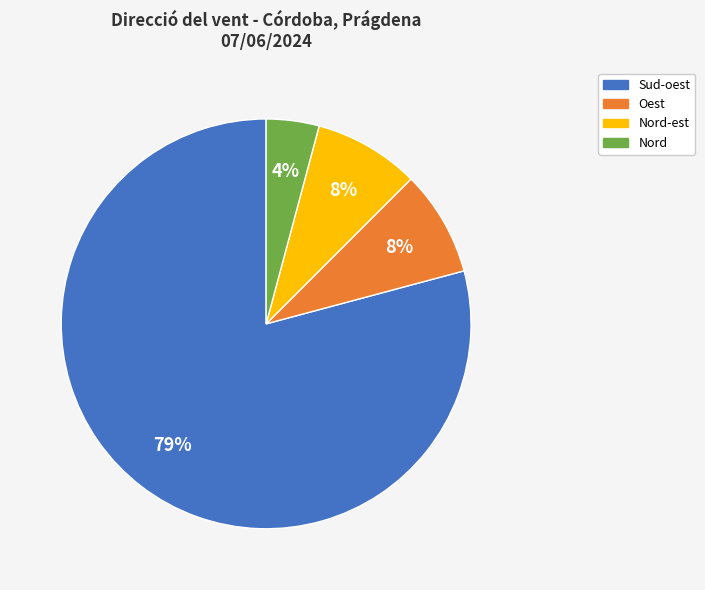

To the nearest percent, what is the average slice percentage?

25%